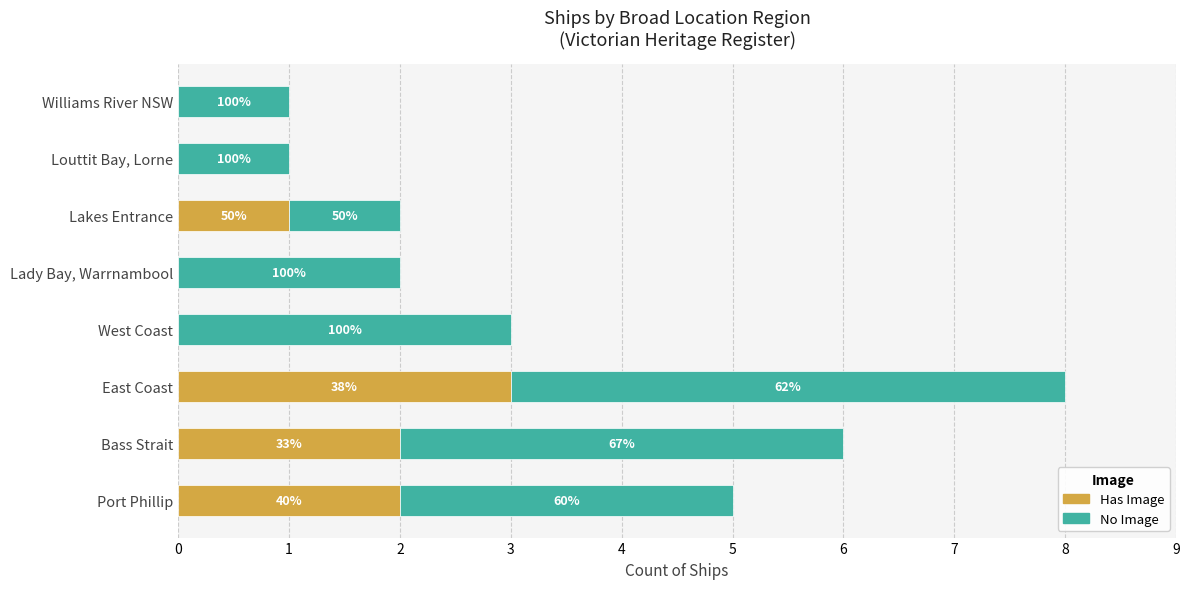

List the labels in order of No Image value, smallest first.

Lakes Entrance, Louttit Bay, Lorne, Williams River NSW, Lady Bay, Warrnambool, Port Phillip, West Coast, Bass Strait, East Coast